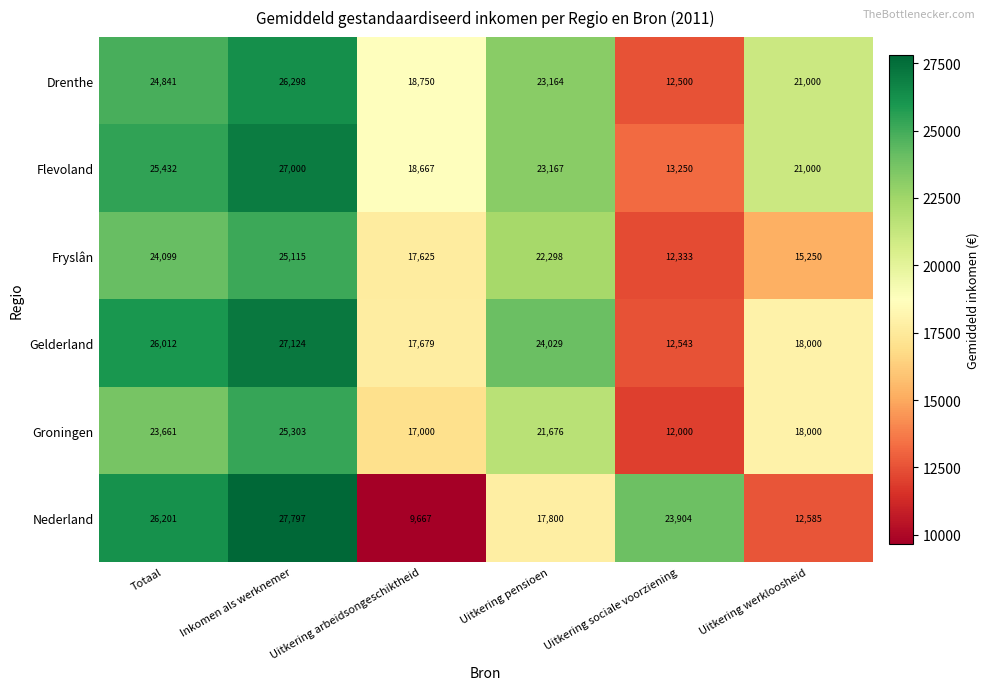

List the labels in order of Nederland value, largest first.

Inkomen als werknemer, Totaal, Uitkering sociale voorziening, Uitkering pensioen, Uitkering werkloosheid, Uitkering arbeidsongeschiktheid